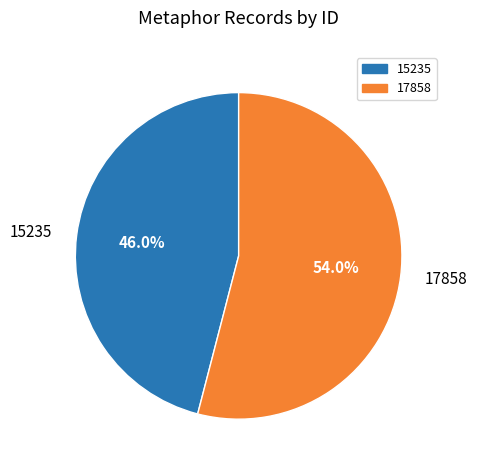

Which slice is the largest?

17858